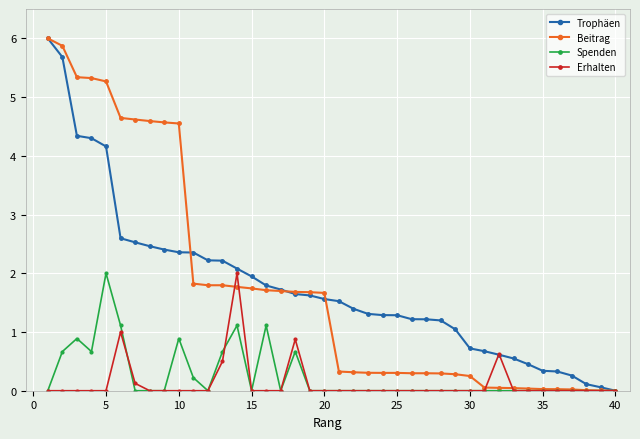

What is the maximum value shown in the chart?

6.0